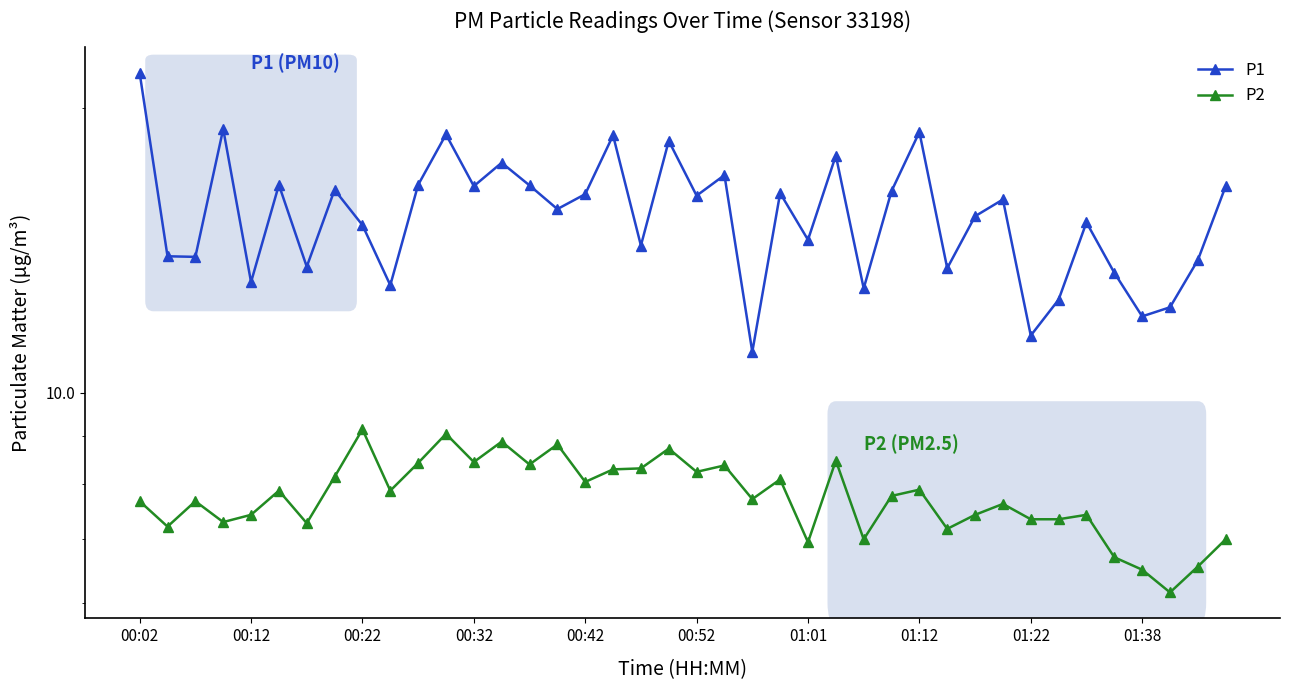

Does the chart have visible grid lines?

No